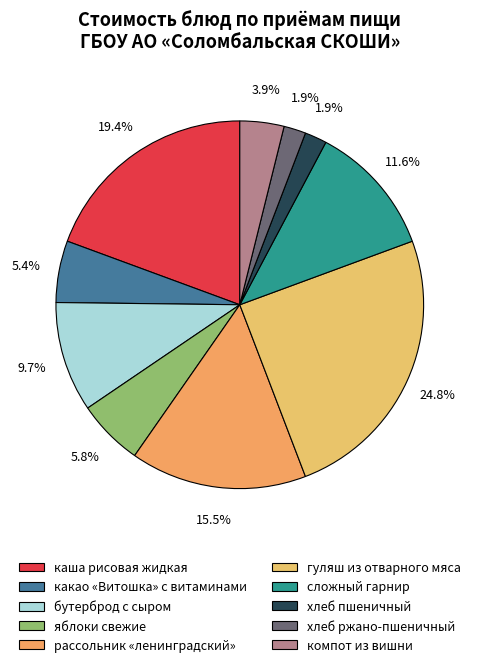

Which category has the smallest portion of the pie?

хлеб пшеничный